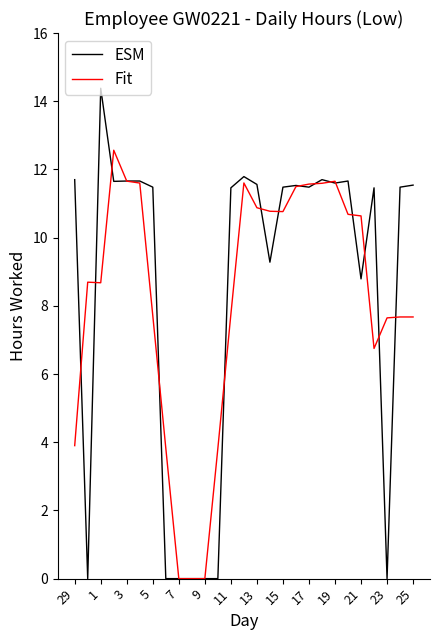

What is the average value of the ESM series?

8.5